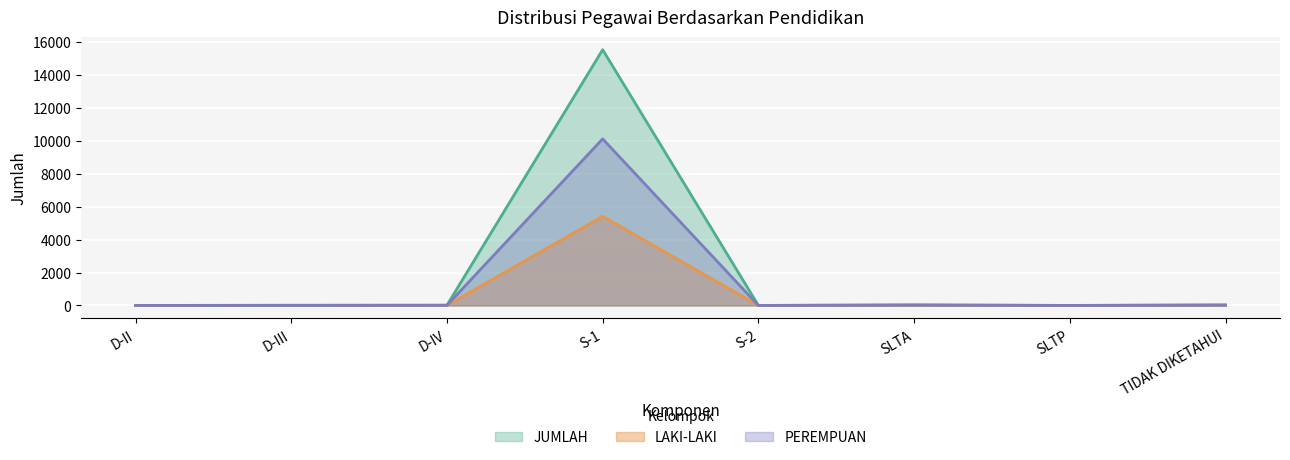

True or false: LAKI-LAKI has a value of 2315 at S-1.

False